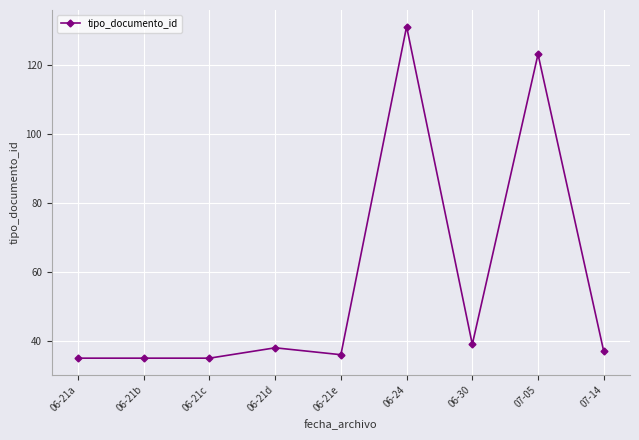

What is the greatest value displayed?

131